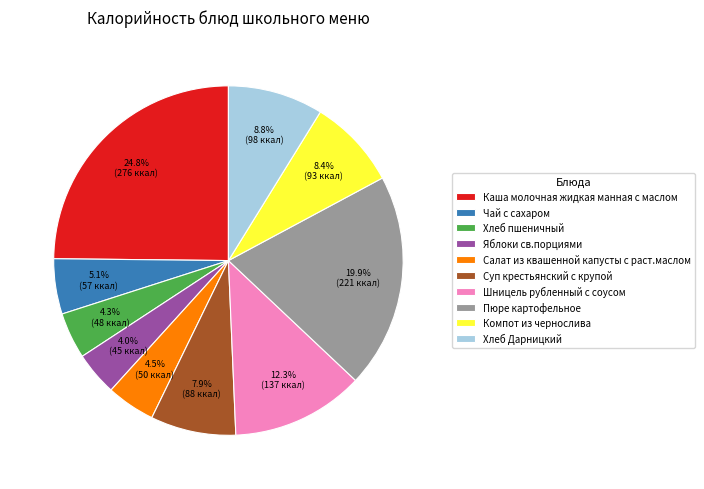

Approximately how many times larger is the value at Чай с сахаром compared to Хлеб Дарницкий?

0.6